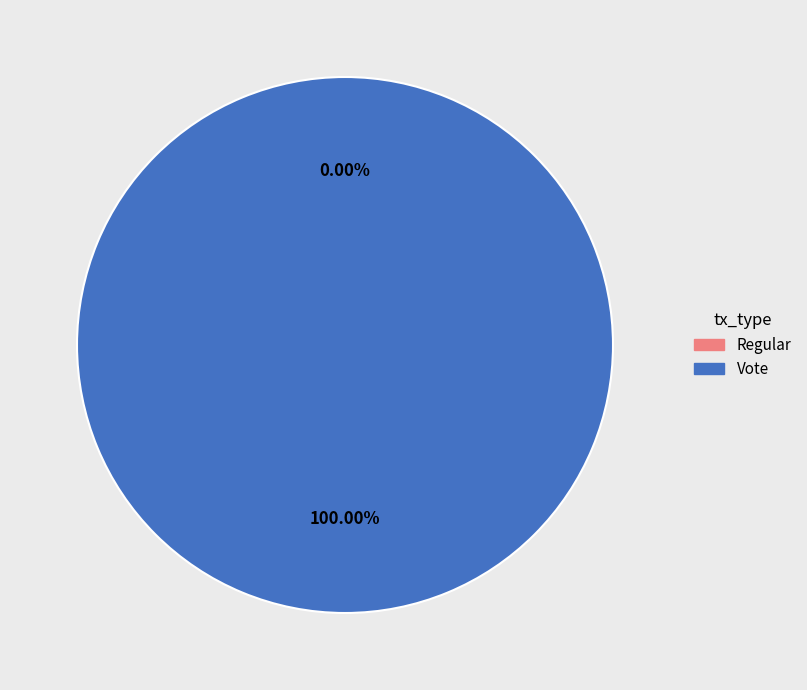

How many segments does this pie chart have?

2